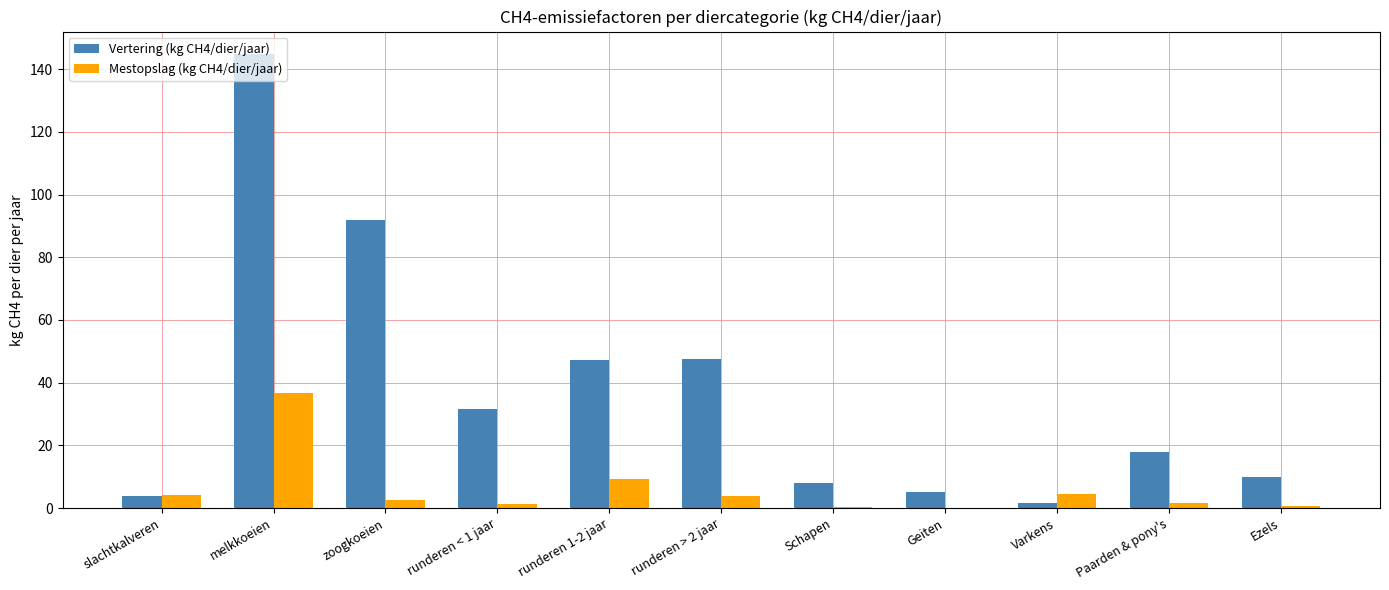

Count the number of data series in this chart.

2